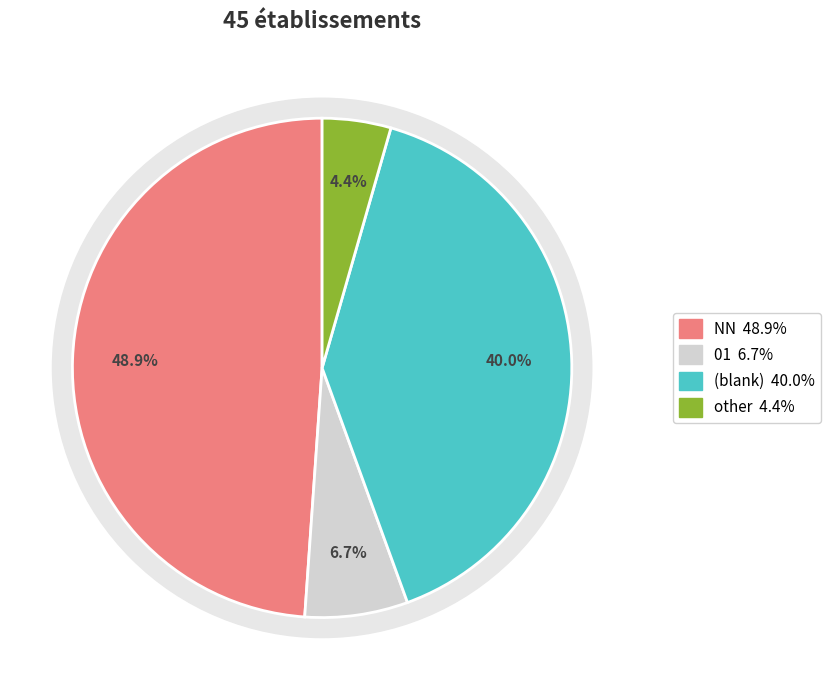

To the nearest percent, what is the difference between the NN and 01 slice percentages?

42%